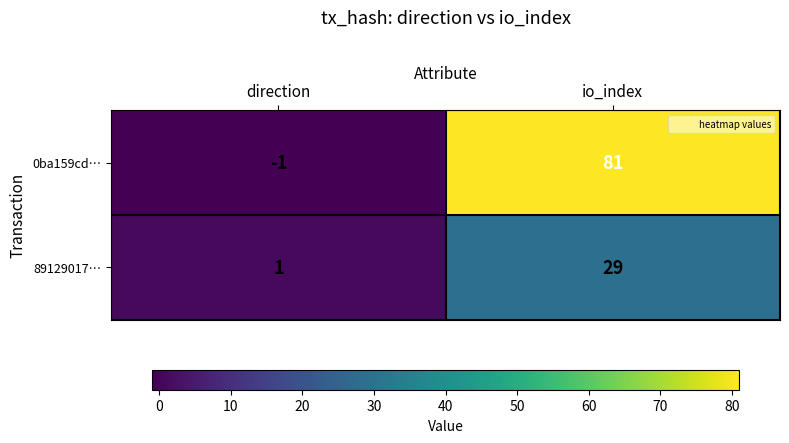

Reading right to left, list all the values displayed in this chart.

0ba159cd…: 81	-1
89129017…: 29	1